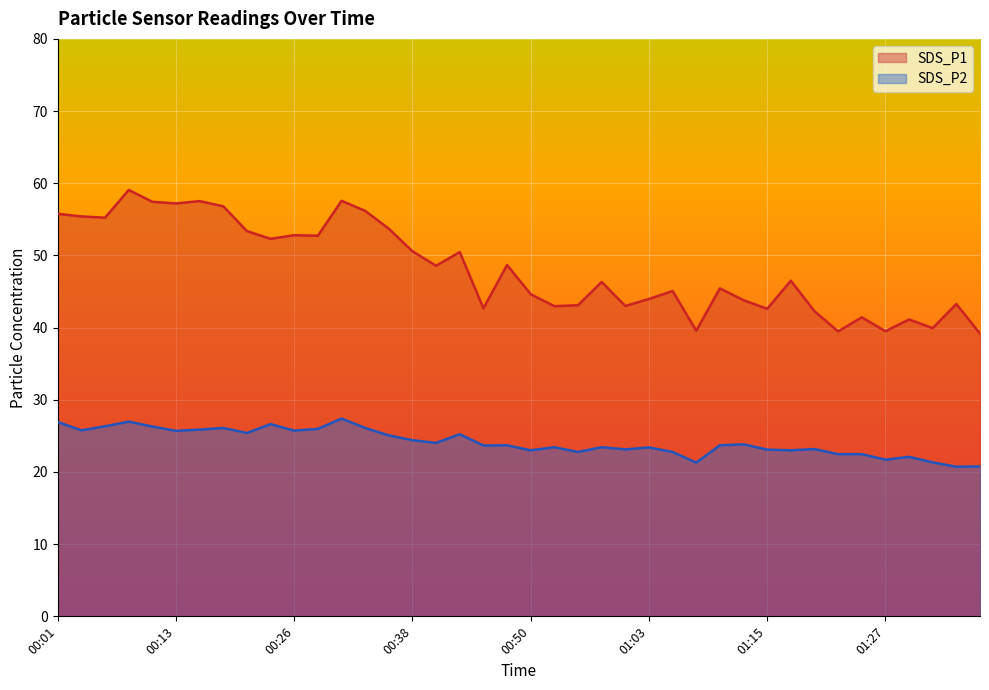

Reading left to right, what are all the values shown in this chart?

SDS_P1: 55.8	55.4	55.2	59.1	57.4	57.2	57.5	56.8	53.4	52.3	52.8	52.7	57.6	56.2	53.7	50.6	48.6	50.5	42.7	48.7	44.6	43.0	43.1	46.3	43.0	44.0	45.1	39.6	45.4	43.8	42.6	46.5	42.3	39.5	41.4	39.5	41.1	39.9	43.3	39.2
SDS_P2: 26.9	25.8	26.3	27.0	26.3	25.7	25.9	26.1	25.4	26.6	25.7	26.0	27.4	26.1	25.1	24.4	24.0	25.2	23.7	23.7	23.0	23.4	22.8	23.4	23.1	23.4	22.8	21.3	23.7	23.8	23.1	23.0	23.2	22.5	22.5	21.7	22.1	21.3	20.7	20.8